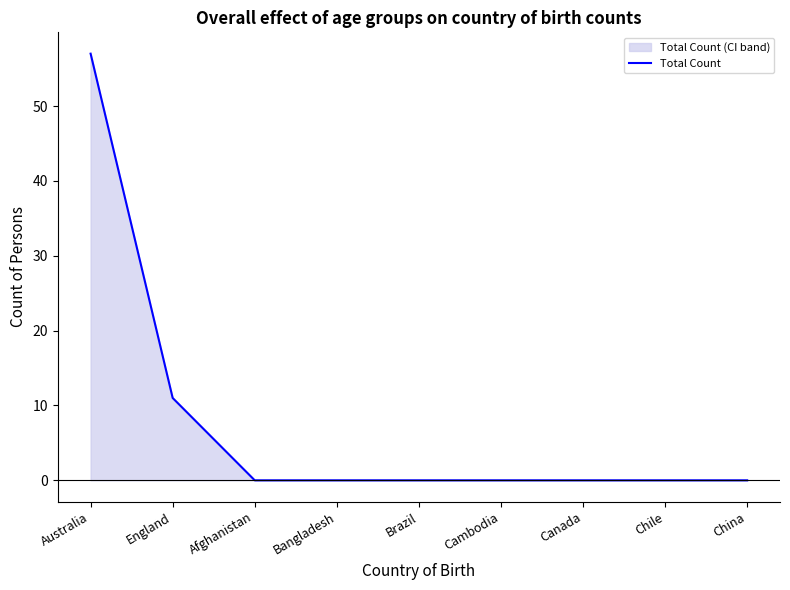

True or false: the data has more than 2 interior local peaks.

False